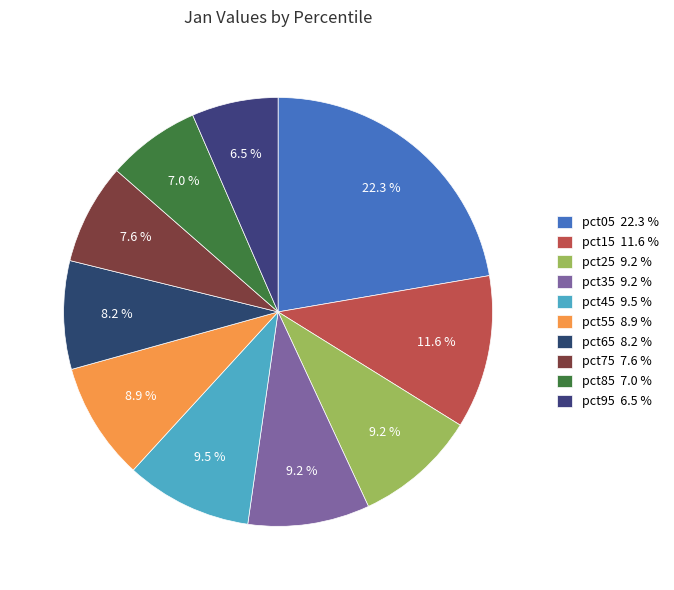

How many slices are in this pie chart?

10